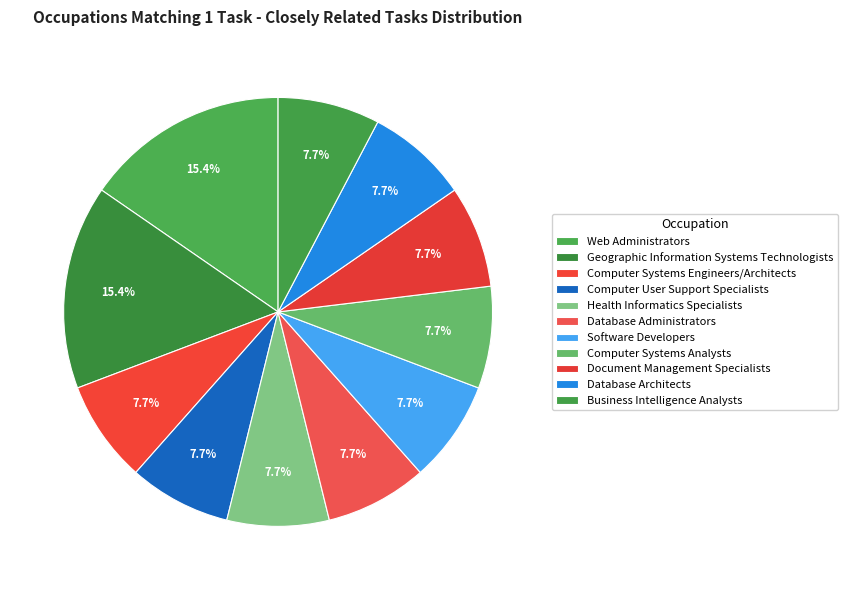

What percentage is the Software Developers slice, to the nearest percent?

8%